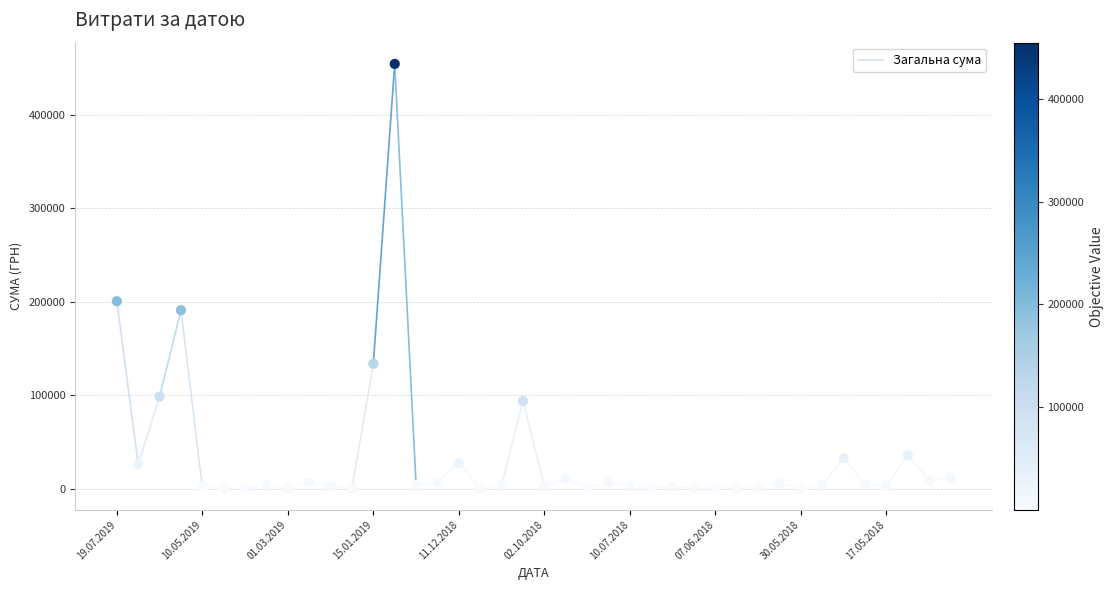

What Y value in the scatter plot is closest to 227441?

200737.3